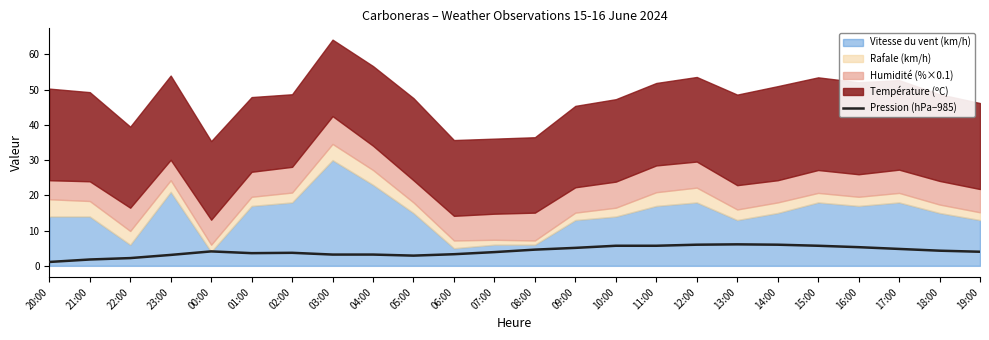

Which has a higher value, 14:00 or 22:00?

14:00